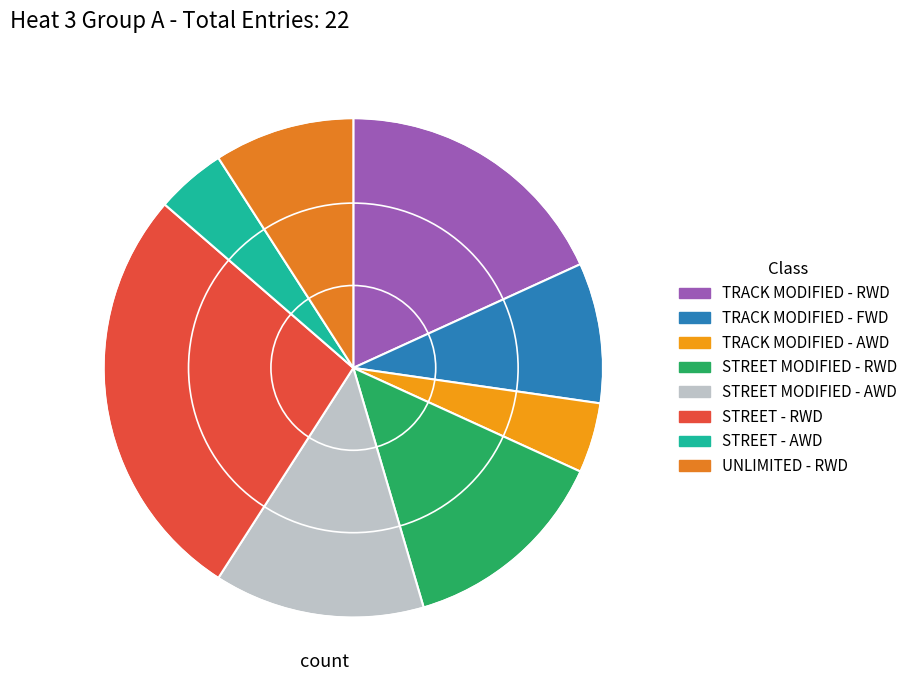

What percentage do UNLIMITED - RWD and STREET MODIFIED - AWD together represent?

22.7%